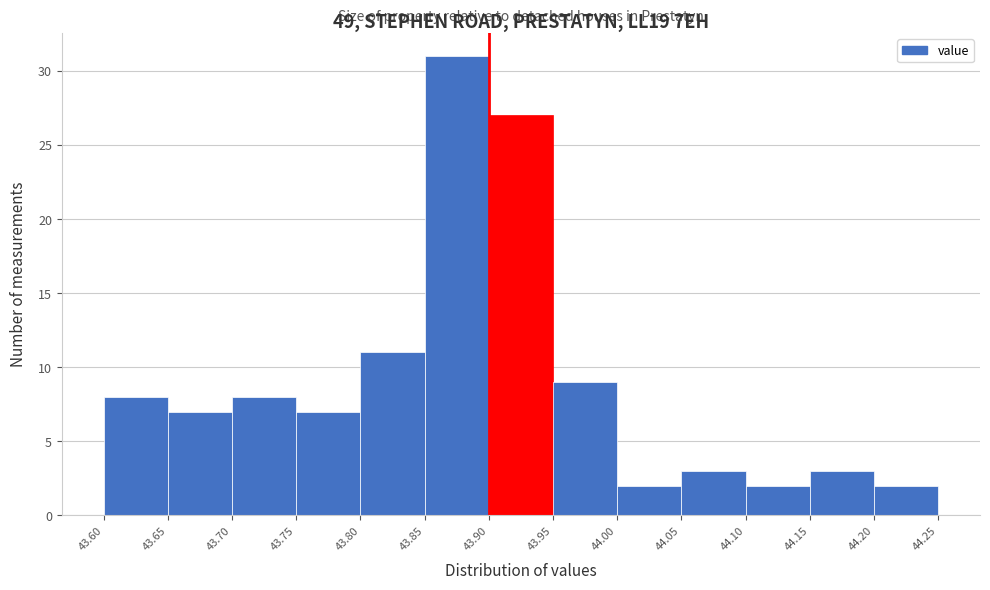

What is the height of the bar covering 44.10 to 44.15 on the x-axis? The values are not printed on the chart, so give them approximately, as read against the axis.

2